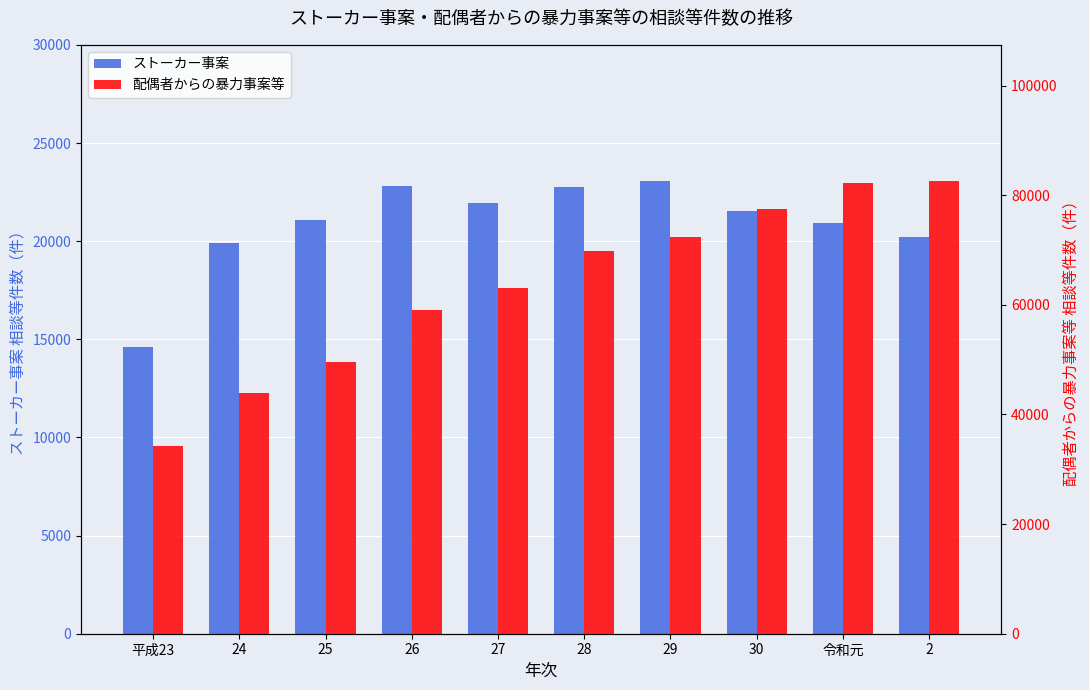

Are the bars grouped side by side (vs. stacked)?

Yes